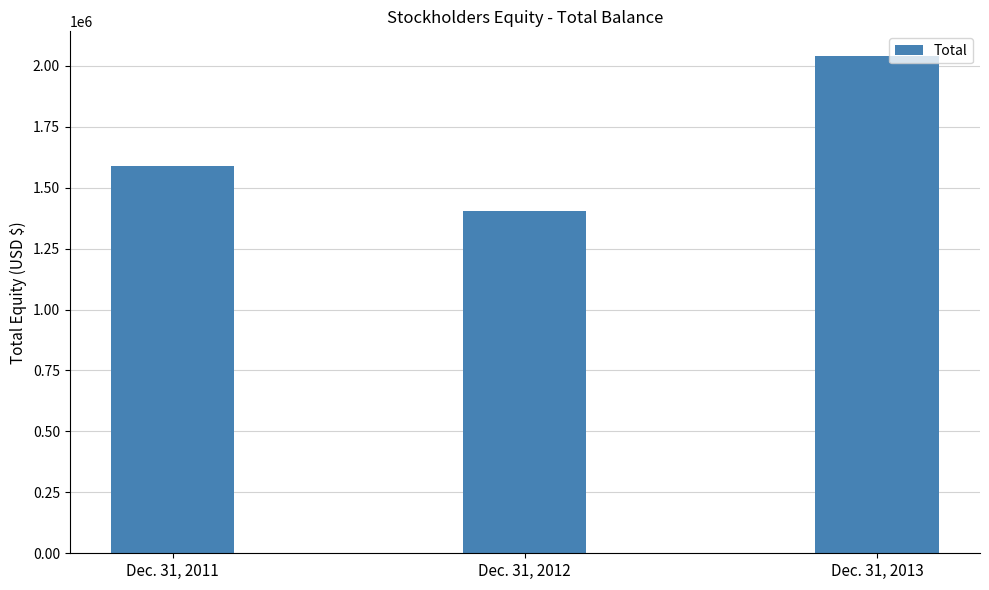

How many values are below 1589170?

1